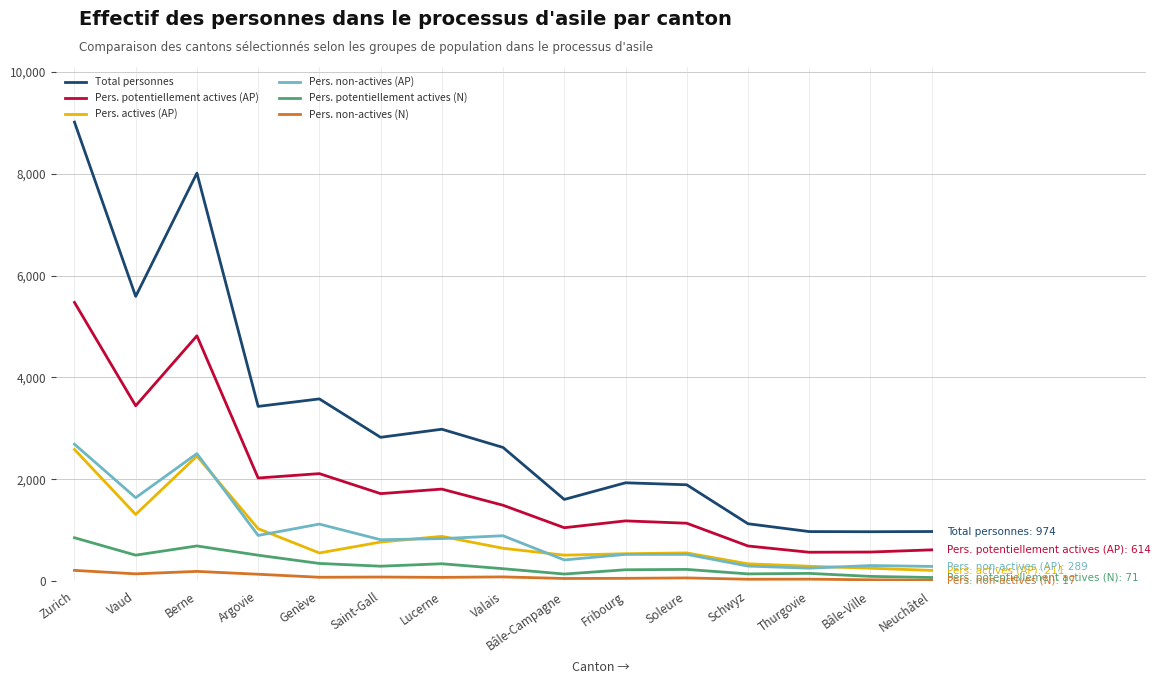

What is the maximum value shown in the chart?

9014